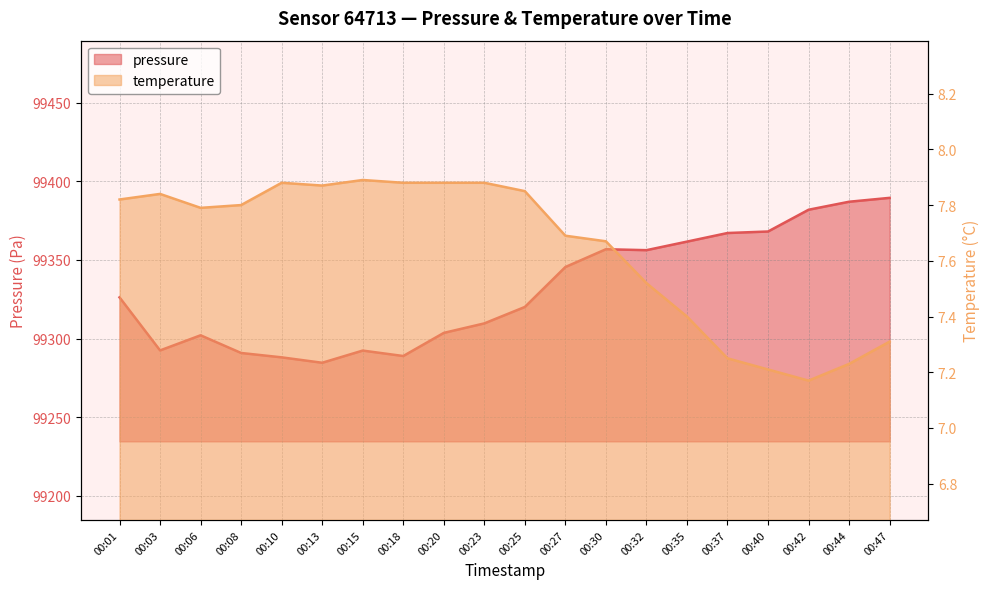

What is the difference between the second highest and minimum values in the temperature series?

0.7